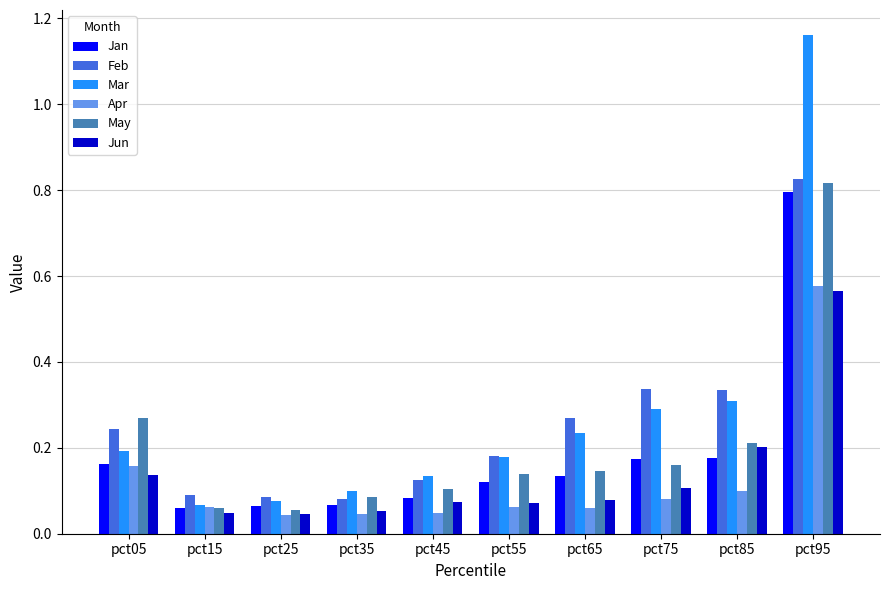

What is the difference between the maximum and minimum values in the Jun series?

0.5